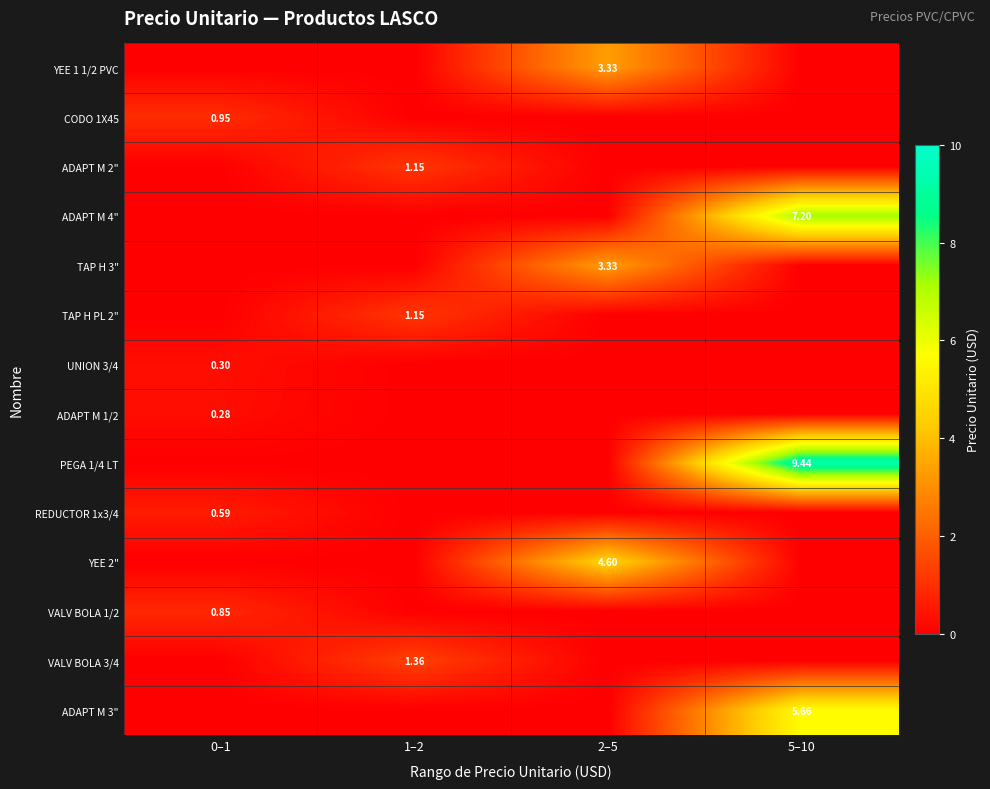

How many distinct data groups are displayed?

14